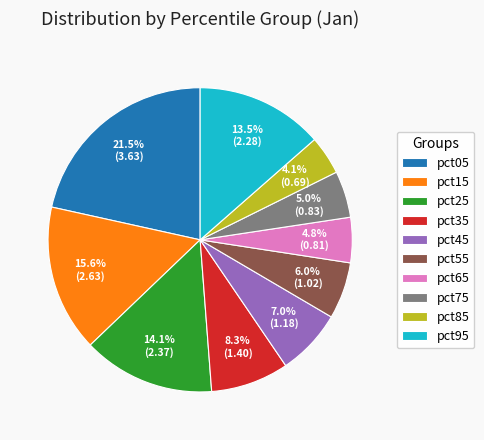

Which category has the biggest portion of the pie?

pct05